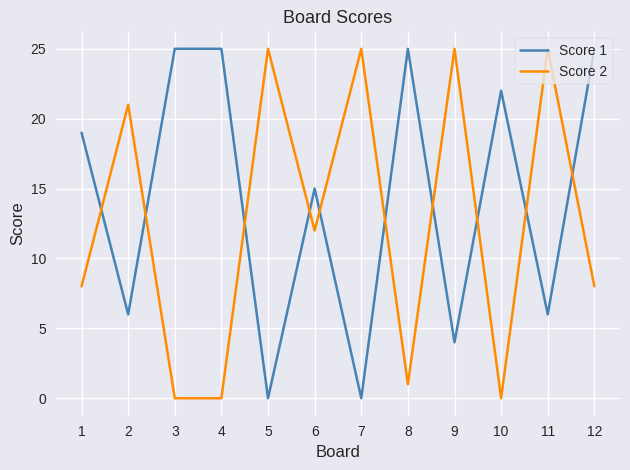

Where do Score 1 and Score 2 first cross each other?

1 and 2